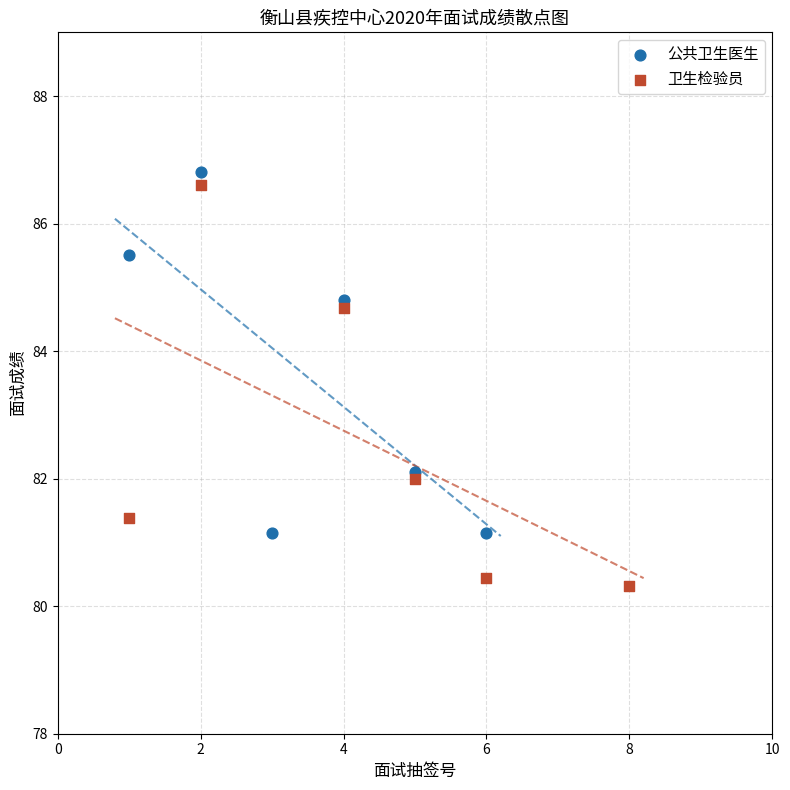

Which series contains the lowest Y value?

卫生检验员